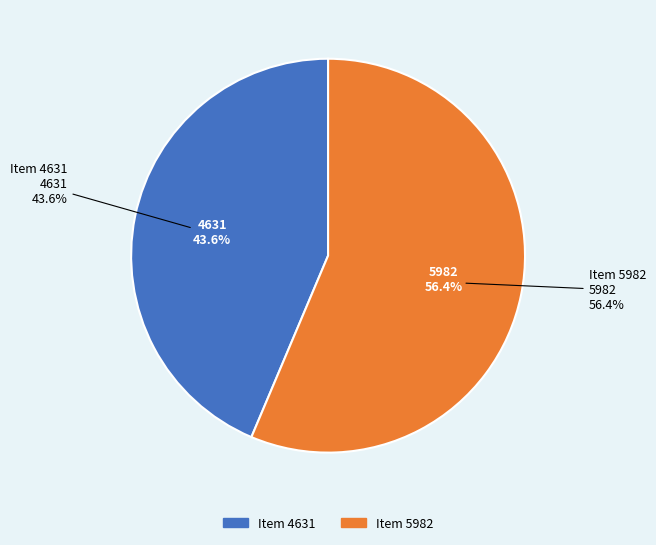

Which slice is the smallest?

Item 4631